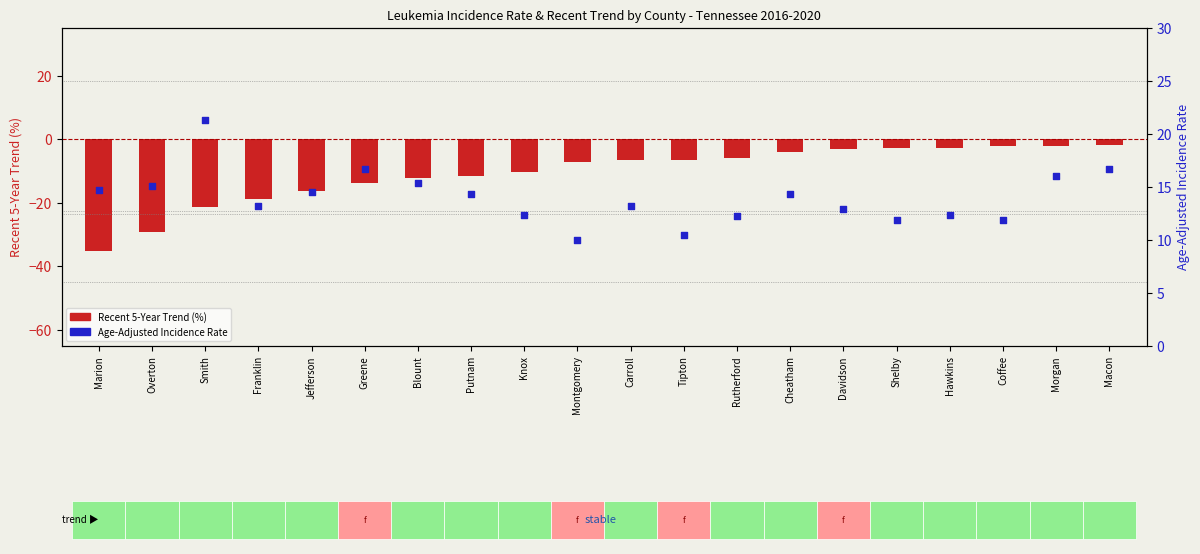

What are all the series names shown in the legend?

Recent 5-Year Trend (%), Age-Adjusted Incidence Rate